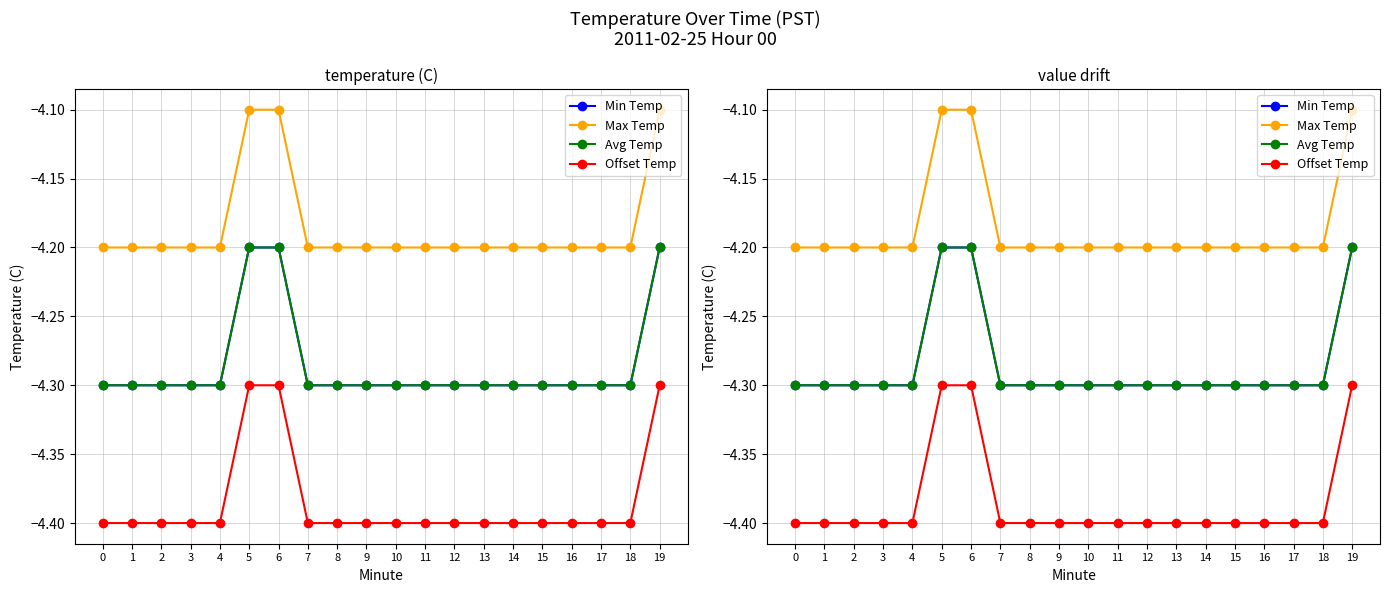

True or false: Offset Temp and Max Temp intersect in this chart.

False